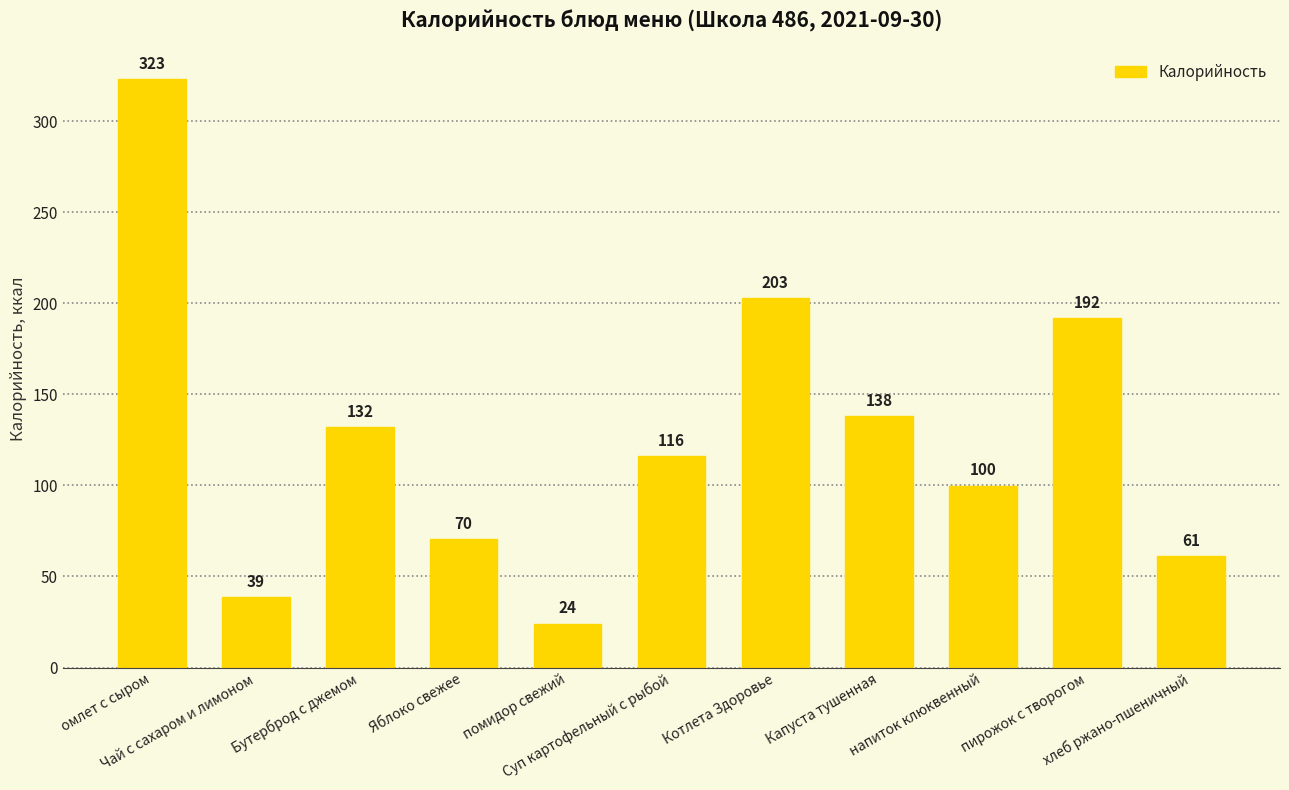

What is the value of the 5th bar from the left?

24.1